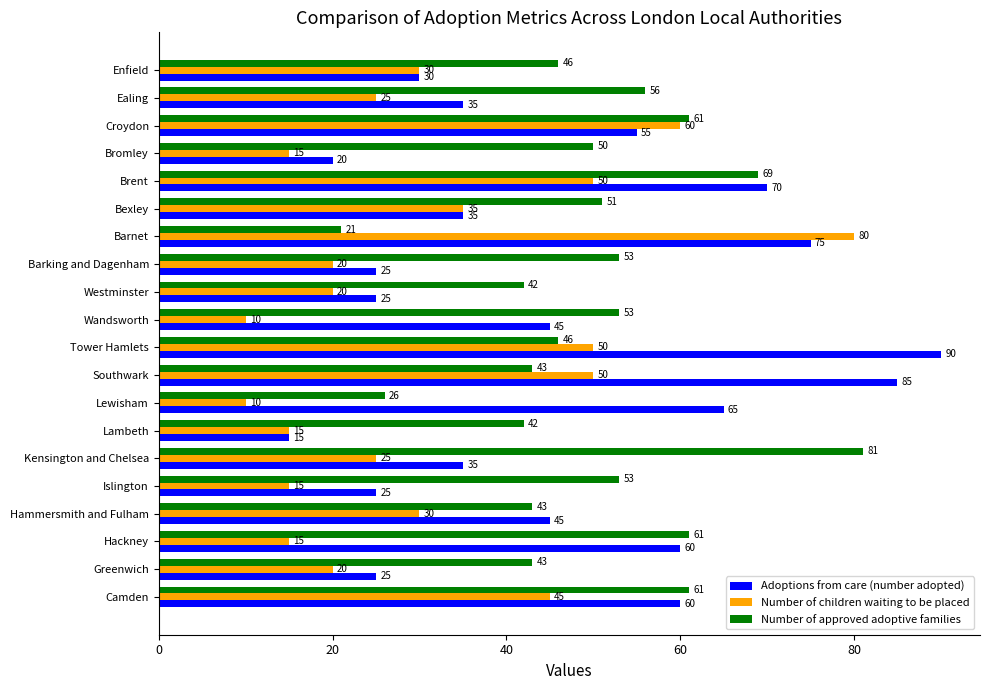

What is the difference between the maximum and second lowest values in the Number of approved adoptive families series?

55